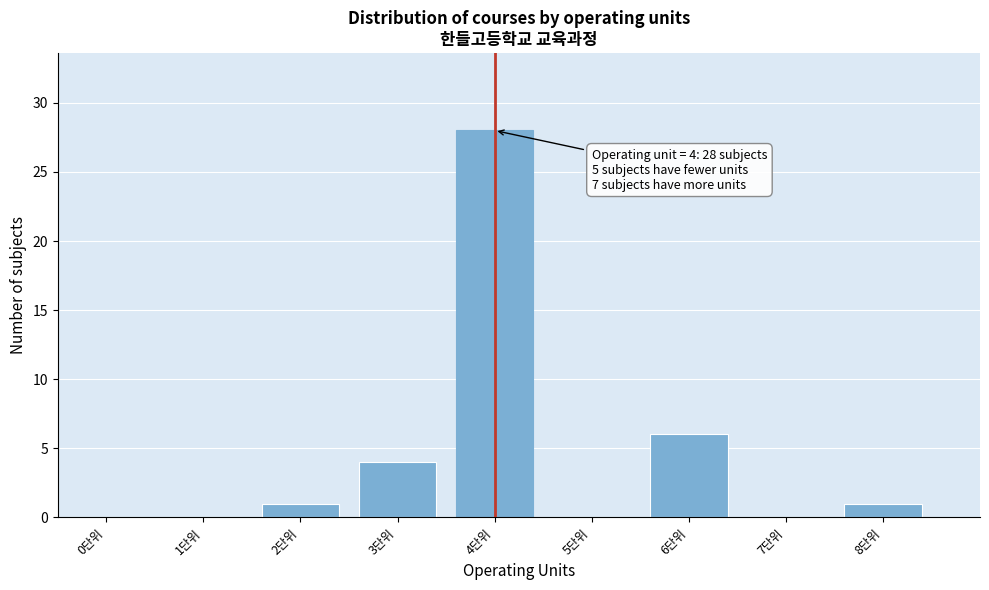

Reading left to right, extract all data points from this chart.

0단위=0	1단위=0	2단위=1	3단위=4	4단위=28	5단위=0	6단위=6	7단위=0	8단위=1